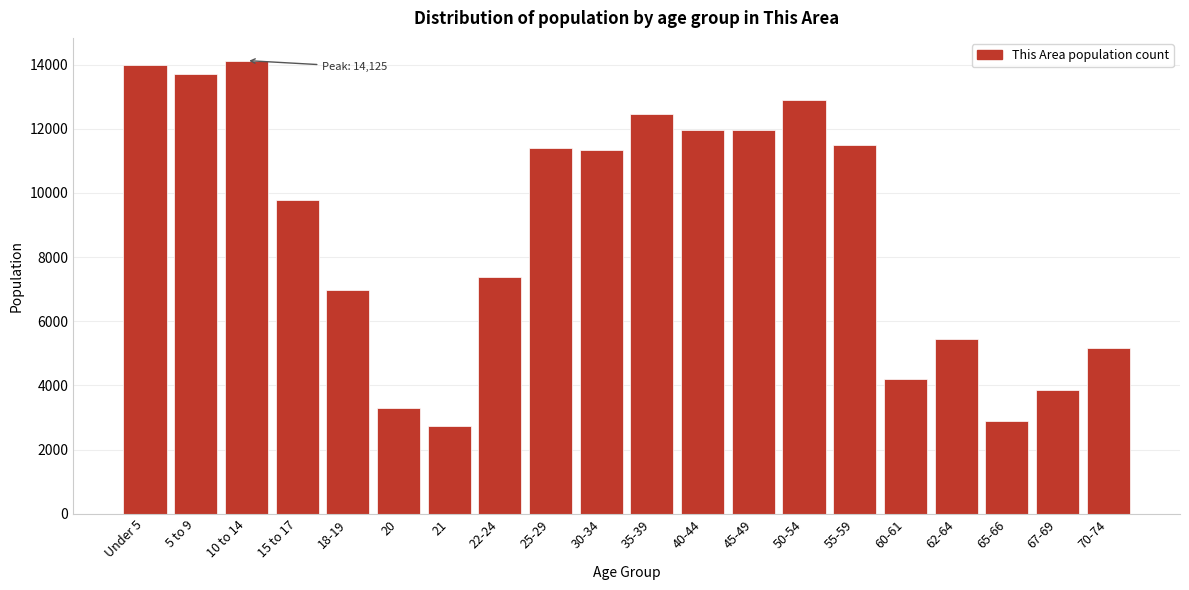

What is the change in value from 21 to 40-44?

+9233